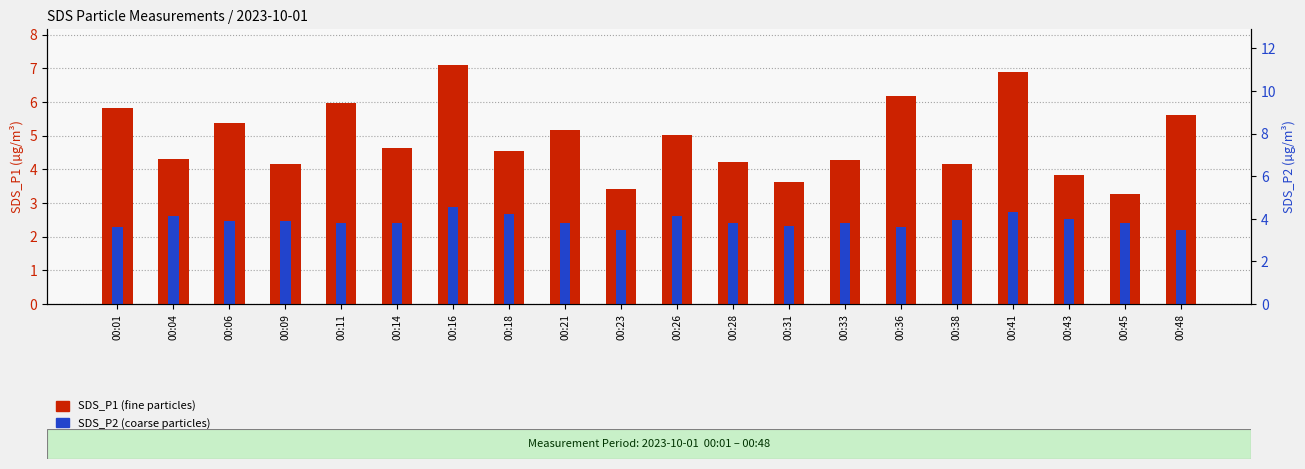

List the series in order of their overall mean, lowest first.

SDS_P2, SDS_P1